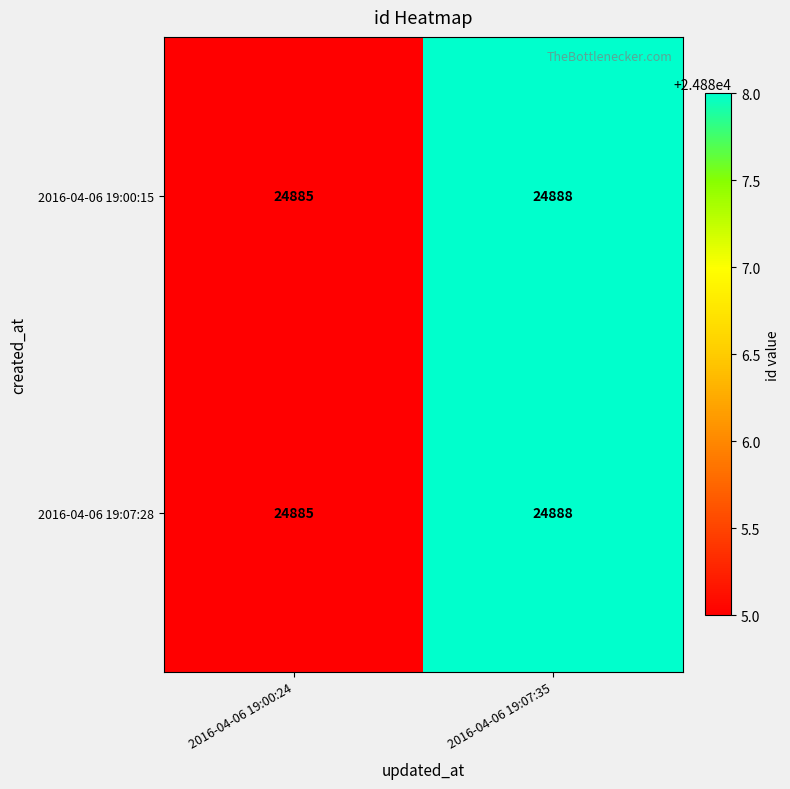

What is the difference between the 2016-04-06 19:00:15 values at 2016-04-06 19:00:24 and 2016-04-06 19:07:35?

3